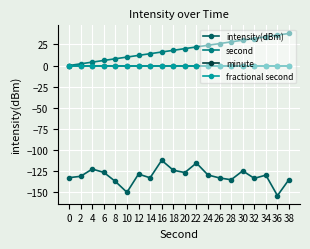

True or false: second and minute intersect in this chart.

False